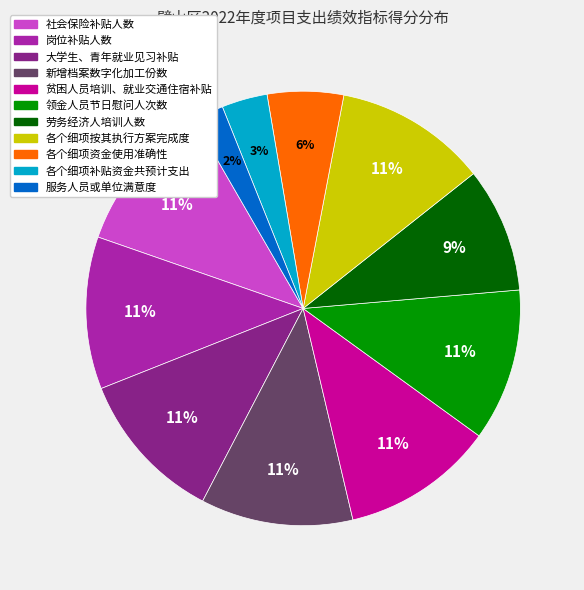

How many segments does this pie chart have?

11